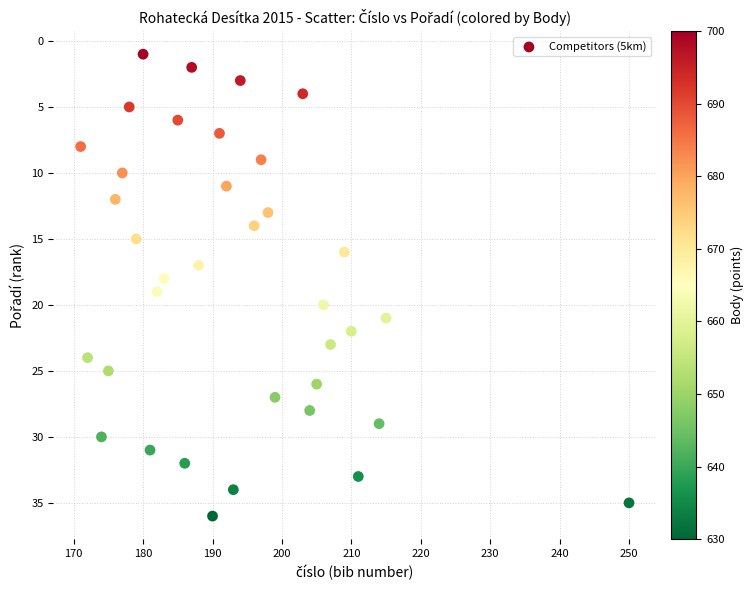

What is the range of X values (max minus min)?

79